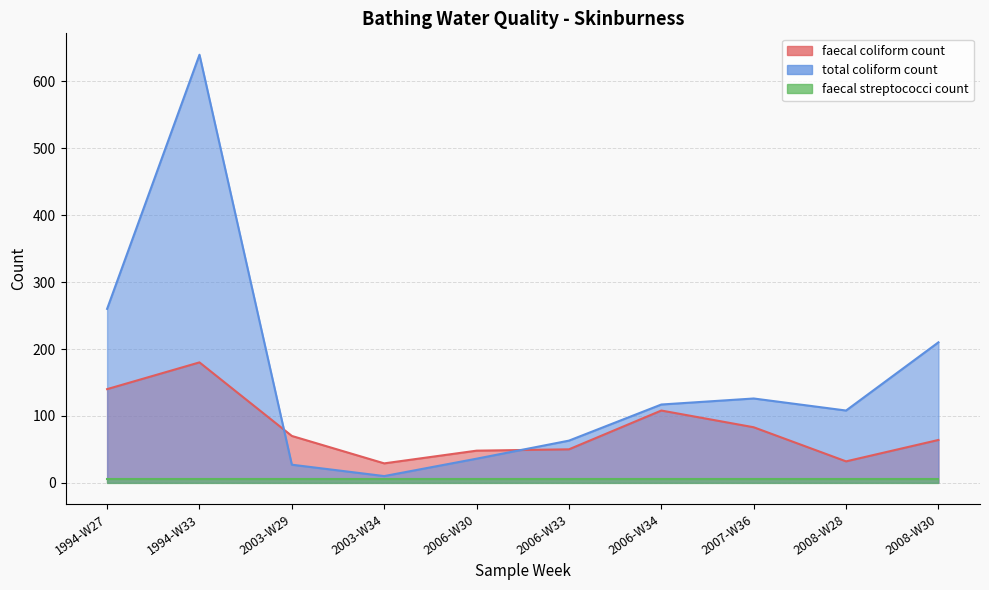

True or false: faecal coliform count and total coliform count intersect in this chart.

True